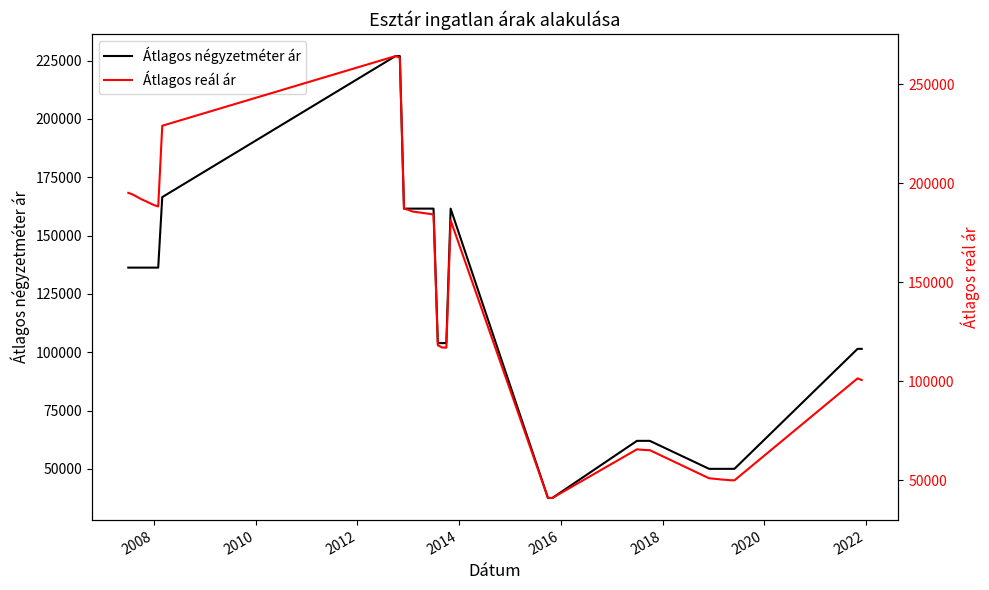

What is the minimum value for Átlagos négyzetméter ár?

37500